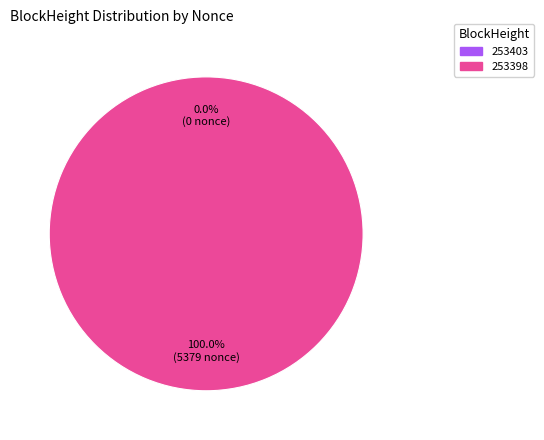

Is there any slice that represents more than half of the pie?

Yes